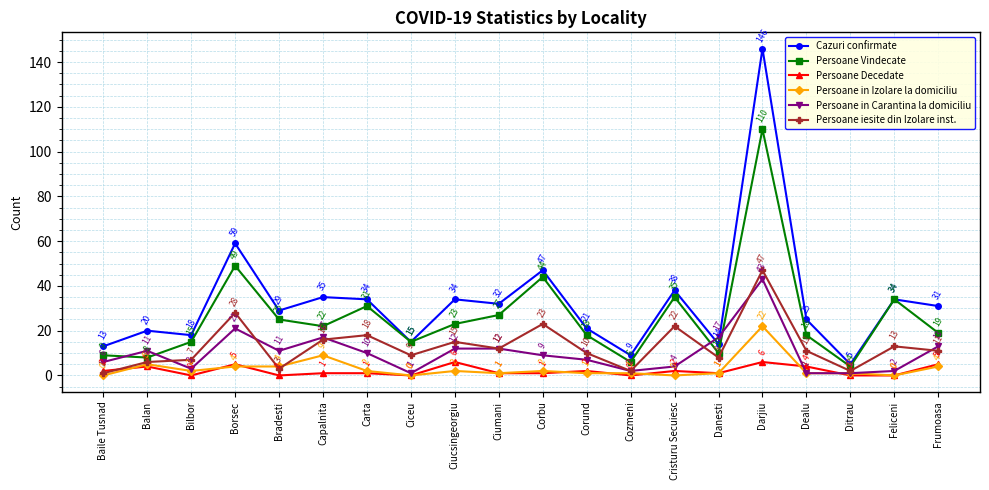

At which label does Persoane in Carantina la domiciliu first exceed 10?

Balan